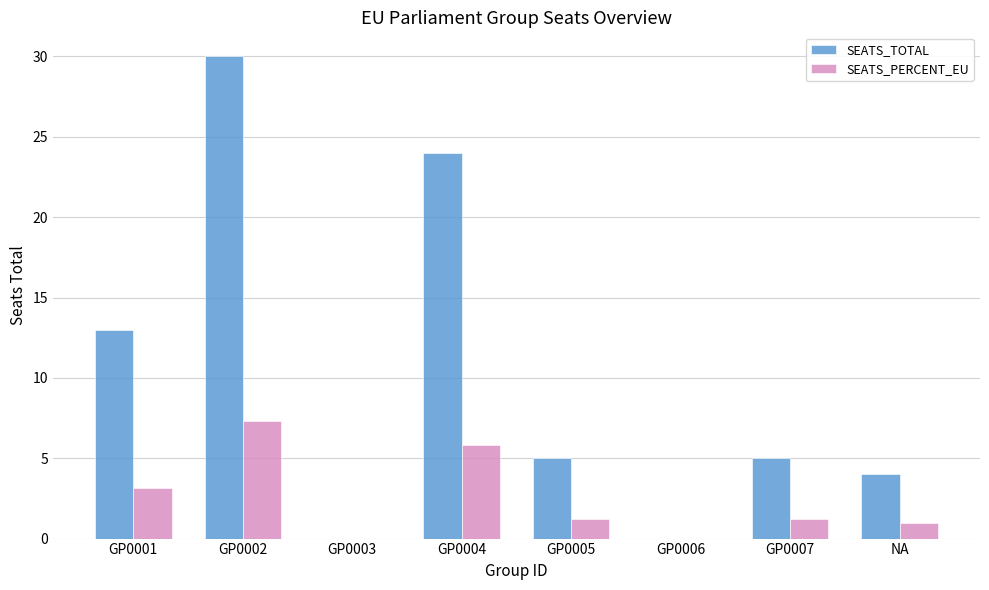

Read the SEATS_PERCENT_EU value at NA.

1.0